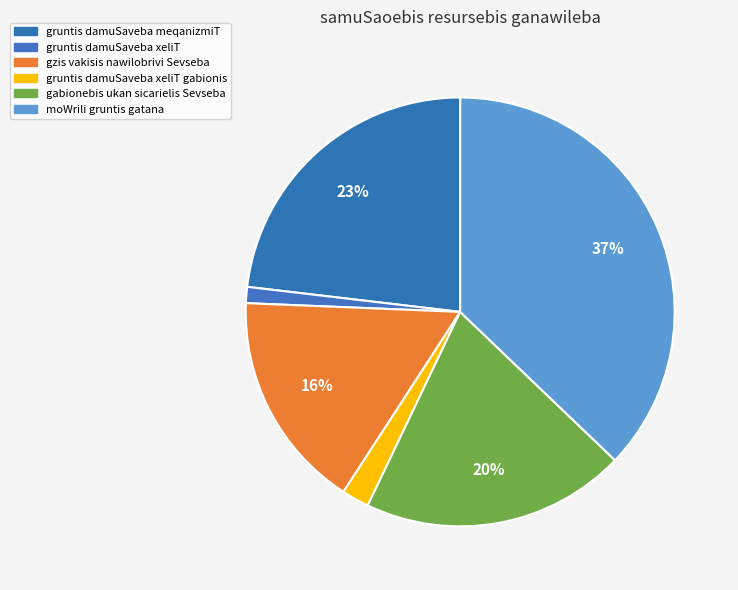

How many segments does this pie chart have?

6